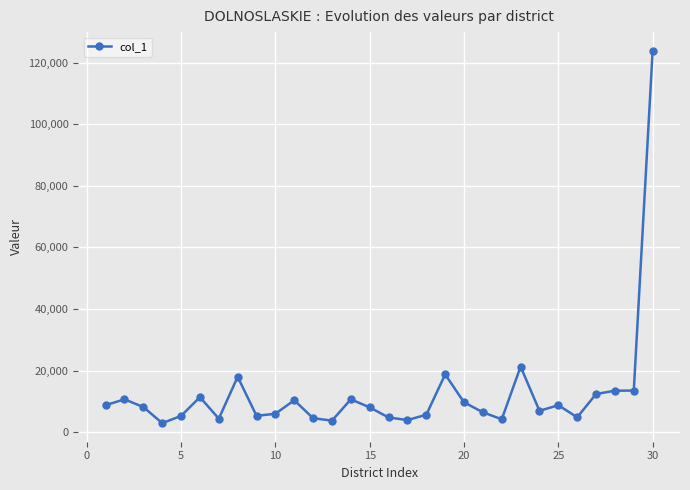

What is the value of the 23rd point from the left?

21319